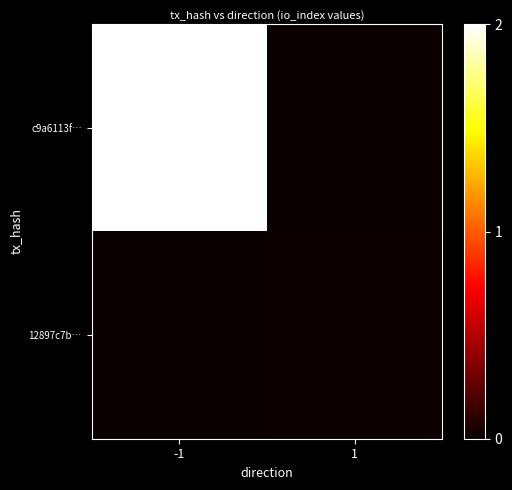

Which series has the widest spread of values?

c9a6113f…